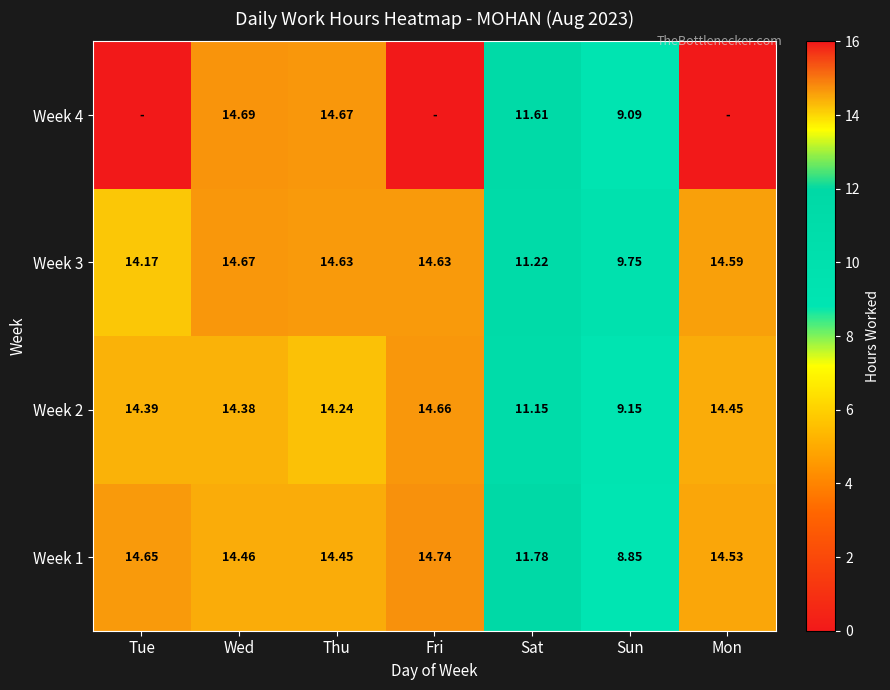

Is the value of Week 3 at Tue greater than the value of Week 1 at Wed?

No